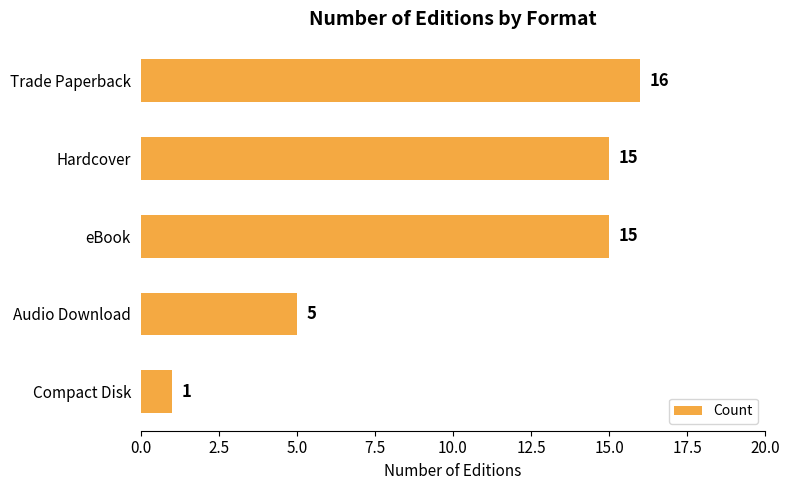

Between Trade Paperback and Hardcover, which is larger?

Trade Paperback